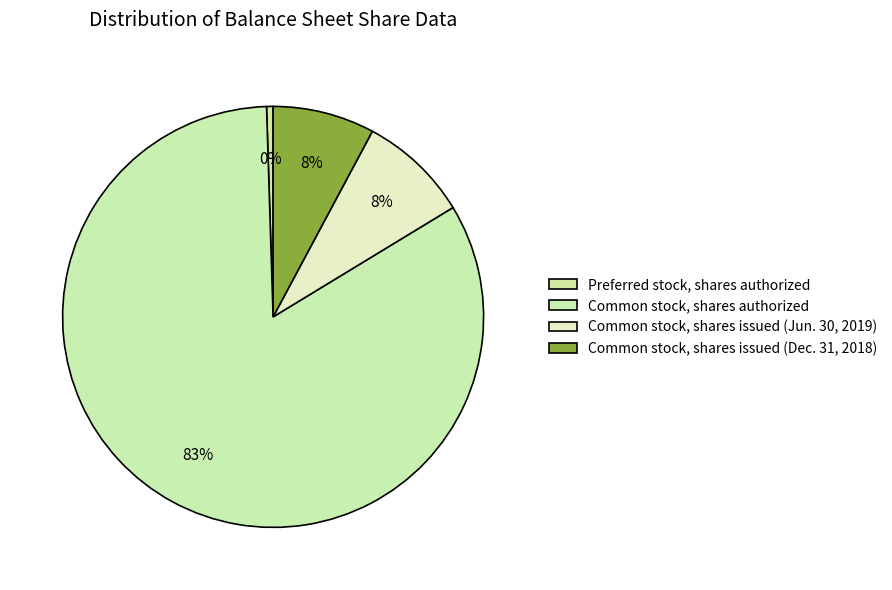

How many slices are in this pie chart?

4